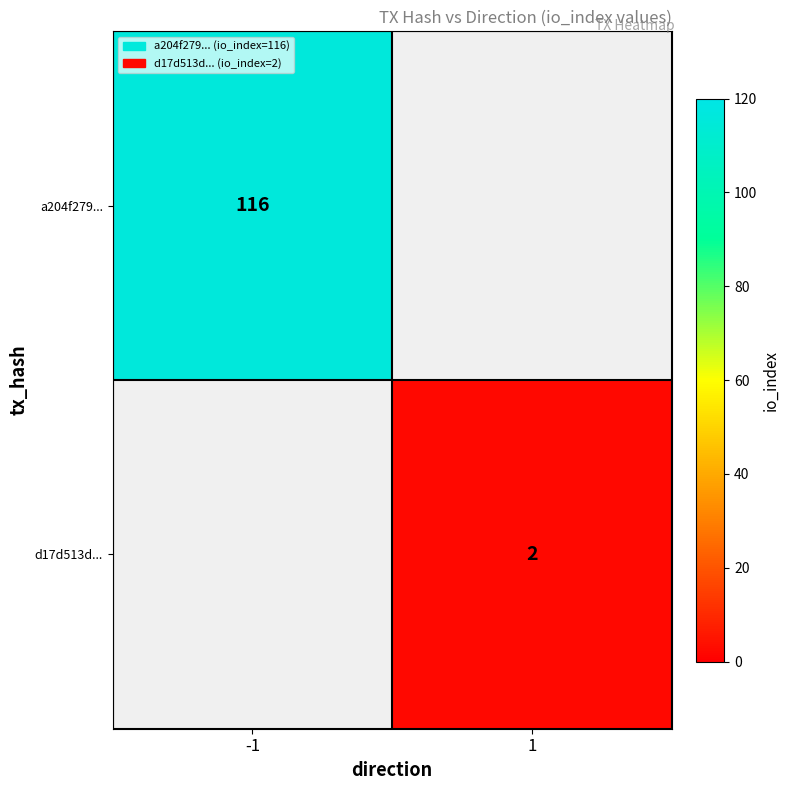

Is it true that a204f279... equals 196 at -1?

False